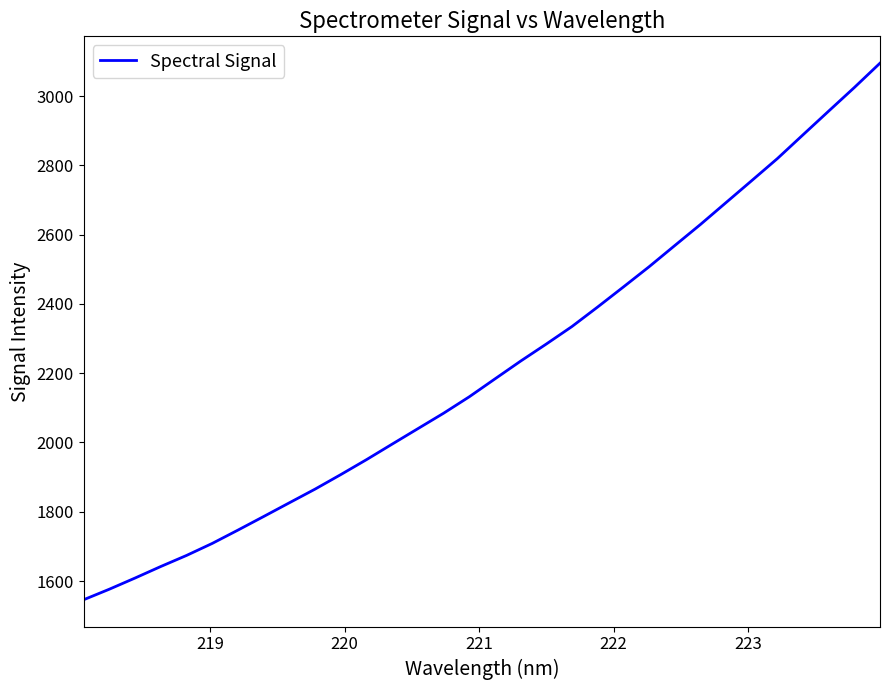

What is the difference between the maximum and minimum values?

1549.1